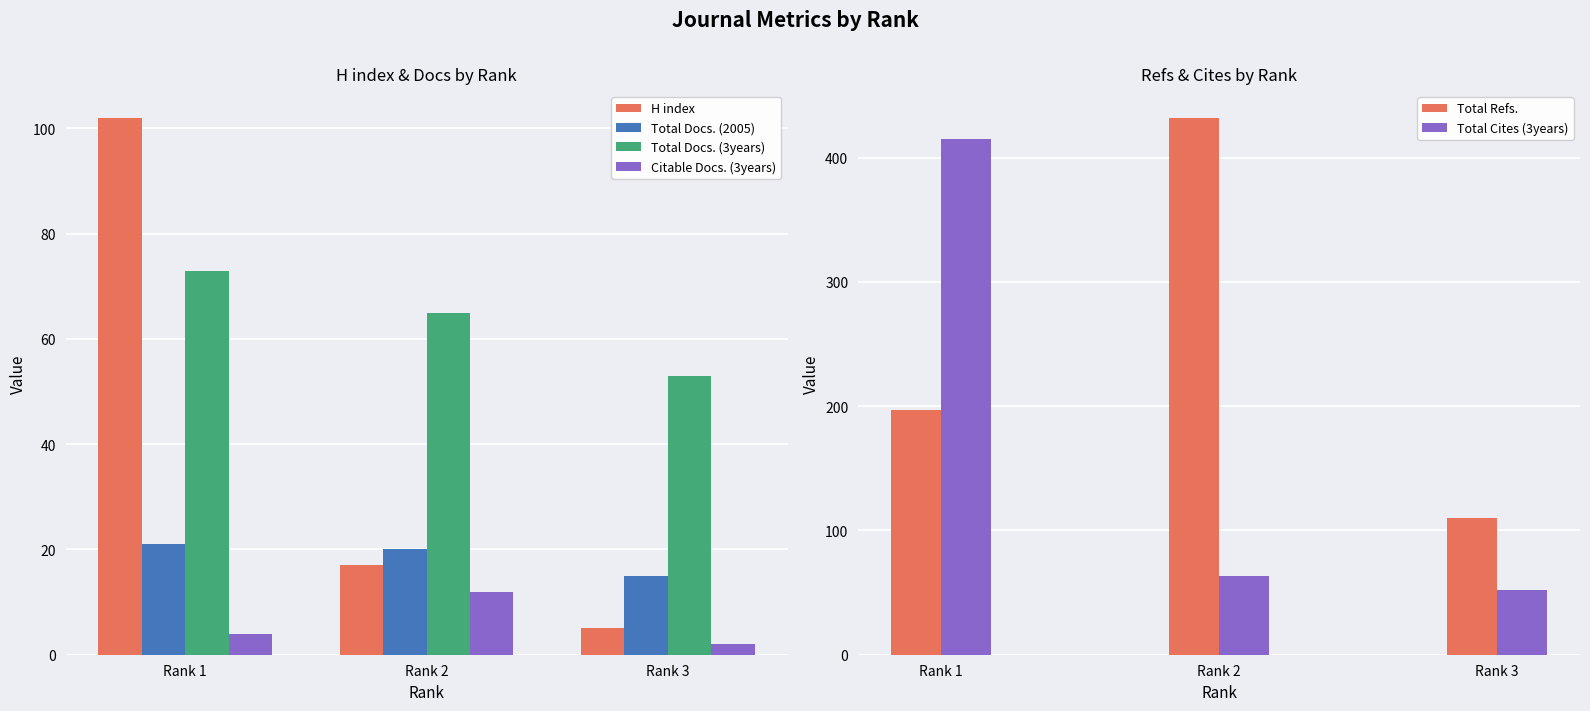

Which series has the largest total across all categories?

Total Refs.